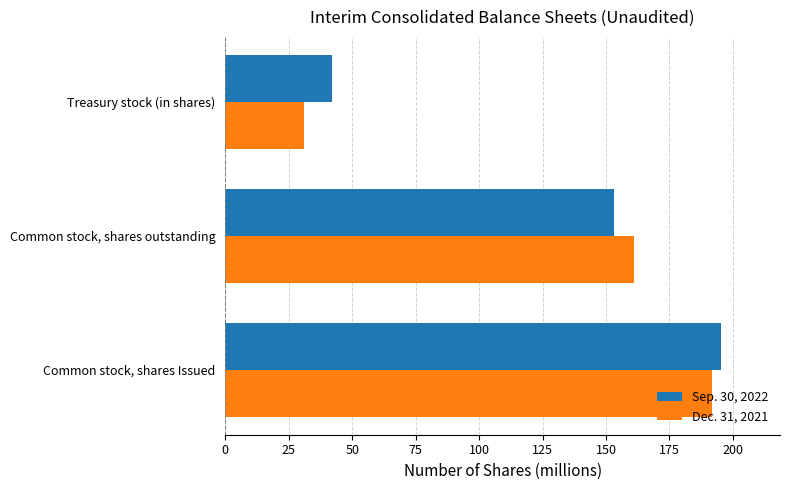

Which series has the largest range (max minus min)?

Dec. 31, 2021